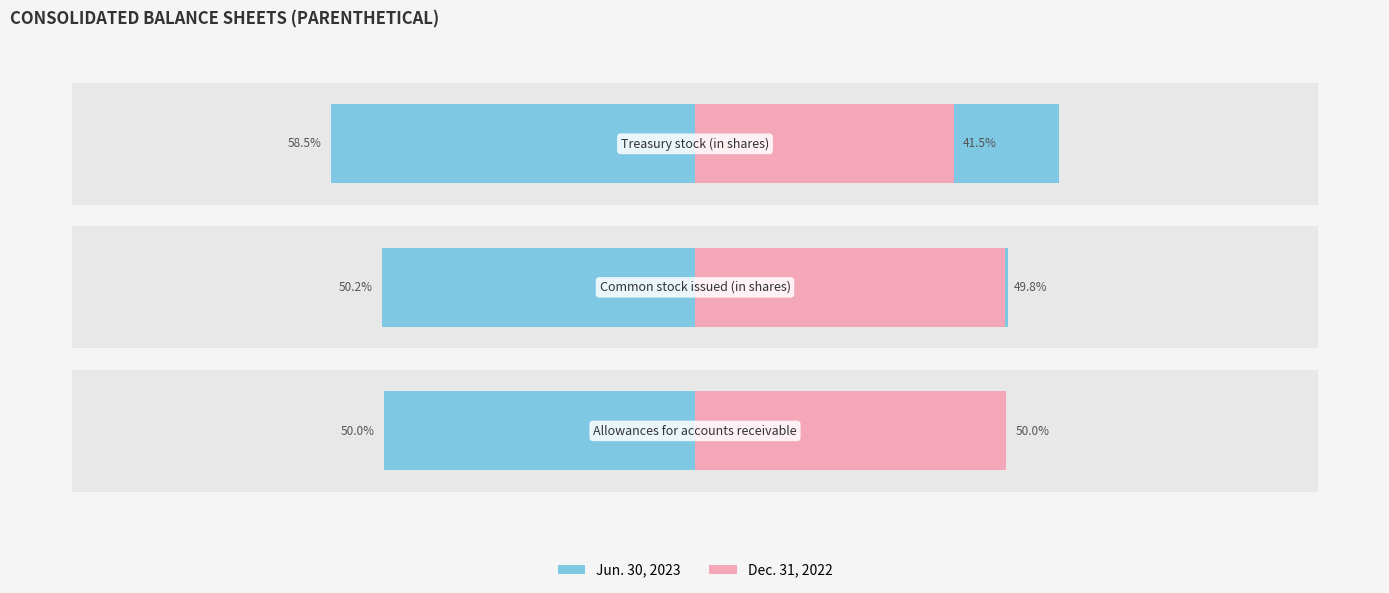

How many groups of bars are there?

3